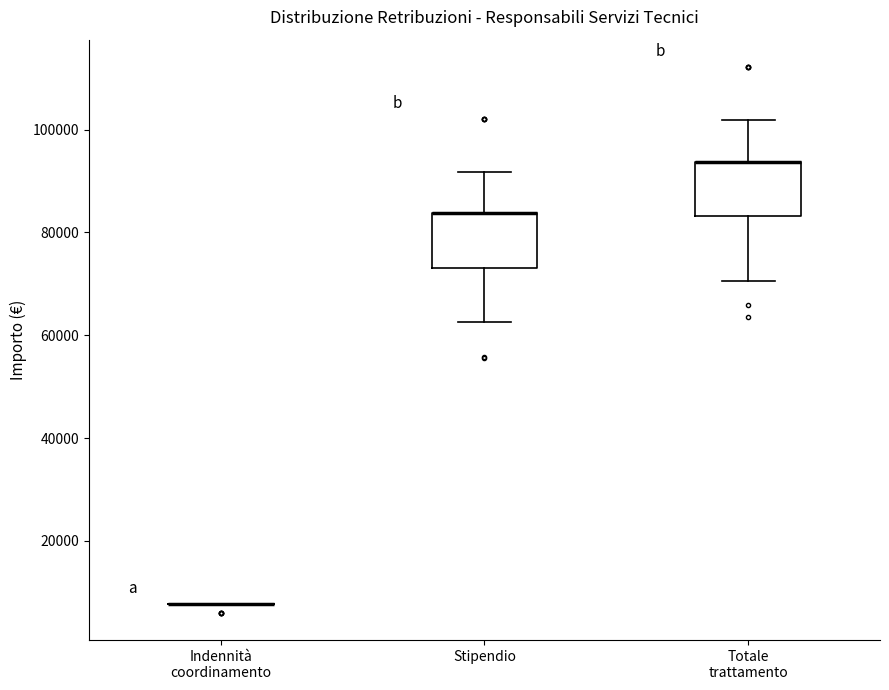

Reading left to right, read every box against the y-axis: the position of its median line, the range the box covers, and the ends of its whiskers. The values are not printed on the chart, so give them approximately, as read against the axis.

Indennità coordinamento: box collapsed to a line at 8000, whiskers 8000 to 8000
Stipendio: median 84000 (drawn on the box's upper edge), box 74000 to 84000, whiskers 62000 to 92000
Totale trattamento: median 94000 (drawn on the box's upper edge), box 84000 to 94000, whiskers 70000 to 102000